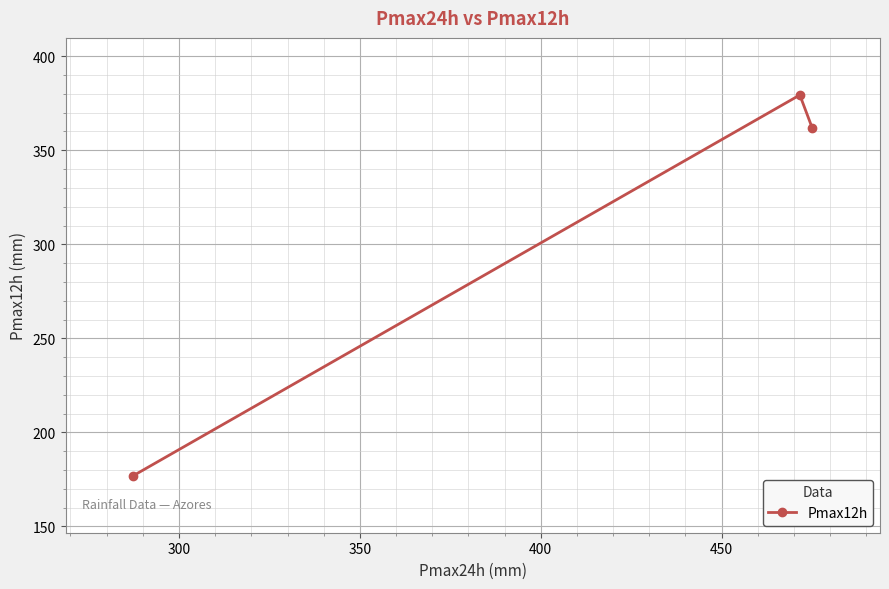

How many series are shown in this chart?

1